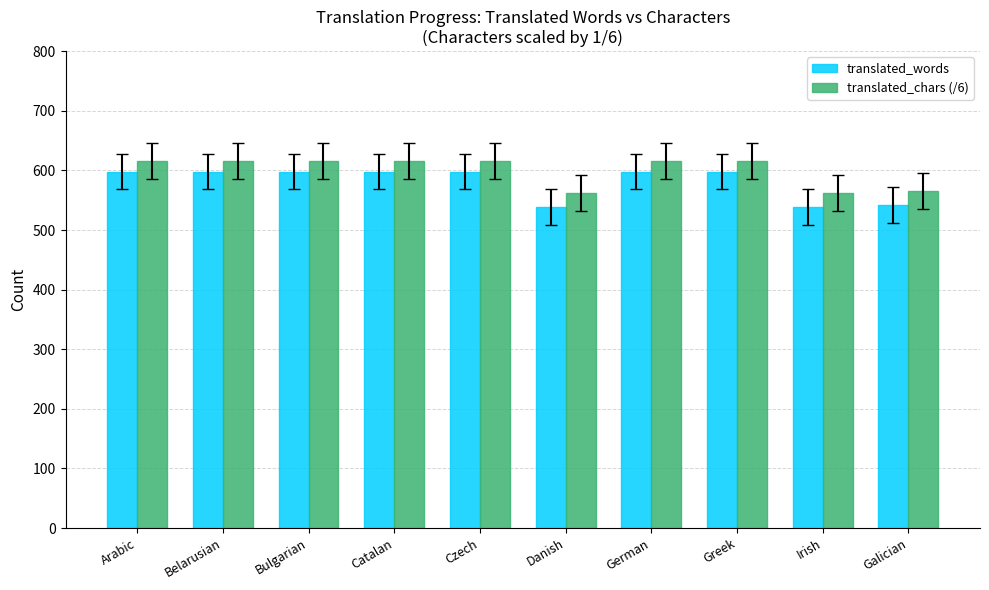

What is the greatest value displayed?

616.0